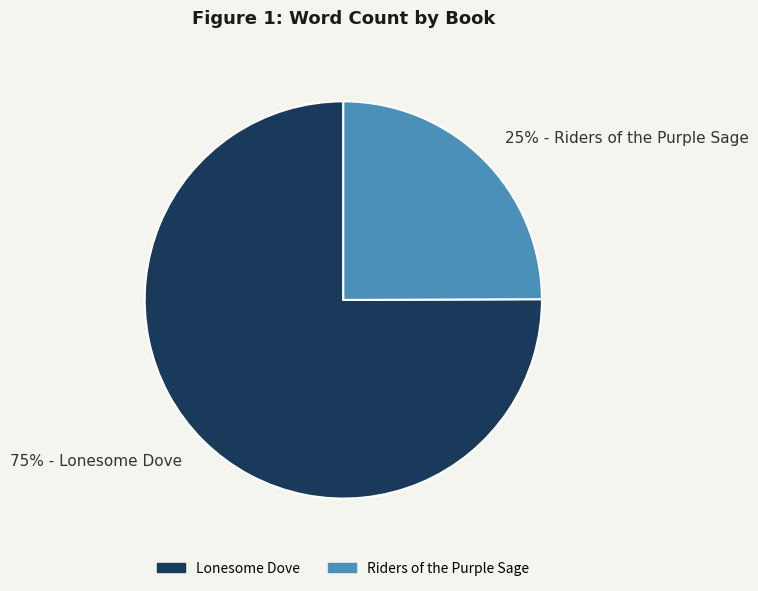

To the nearest percent, what is the combined percentage of Riders of the Purple Sage and Lonesome Dove?

100%